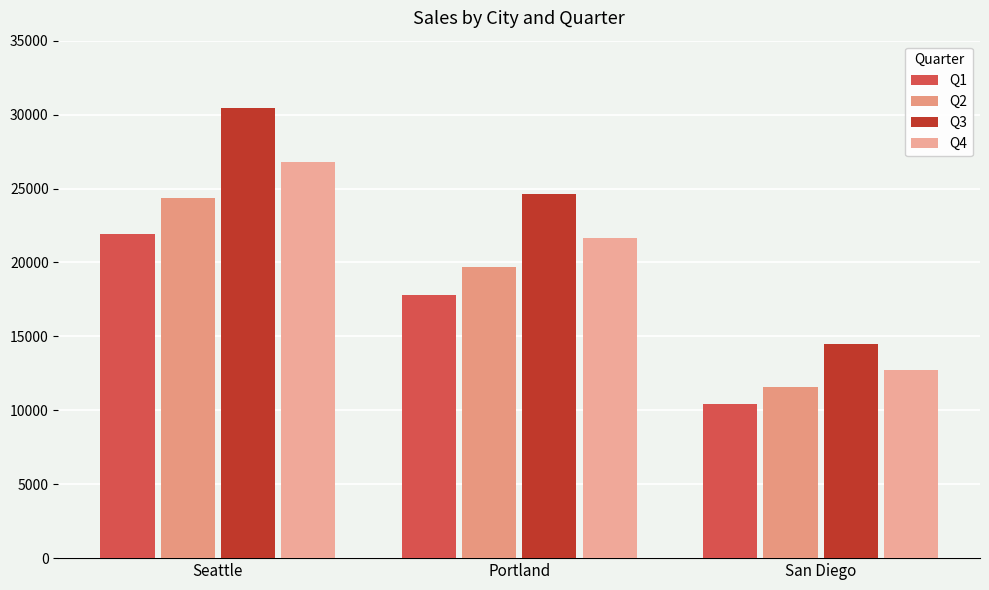

List the labels in order of Q2 value, largest first.

Seattle, Portland, San Diego